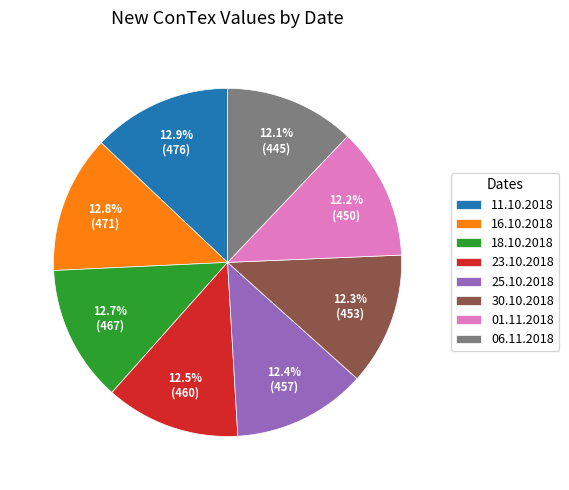

Is there any slice that represents more than half of the pie?

No